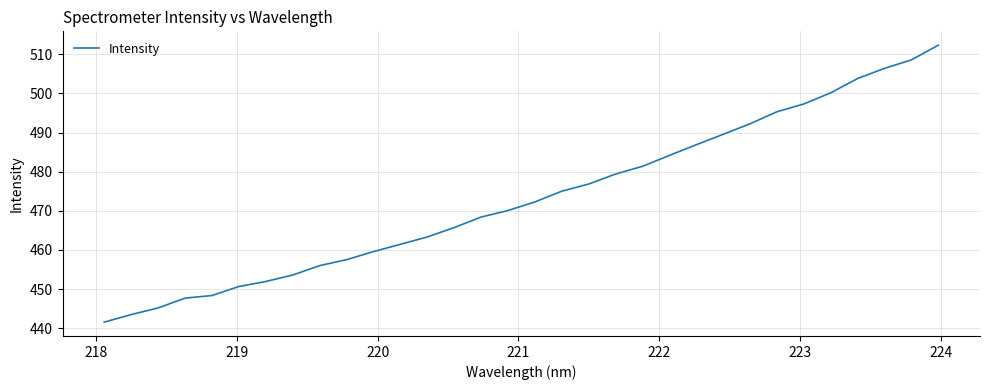

What is the greatest value displayed?

512.4